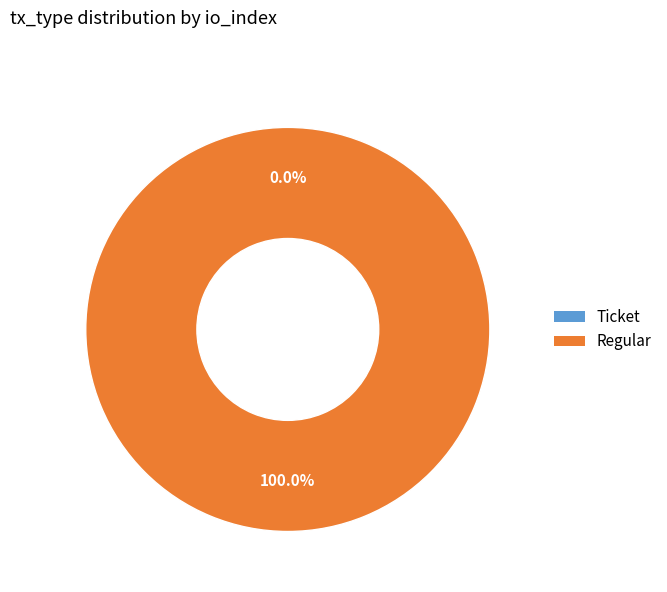

Is there any slice that represents more than half of the pie?

Yes